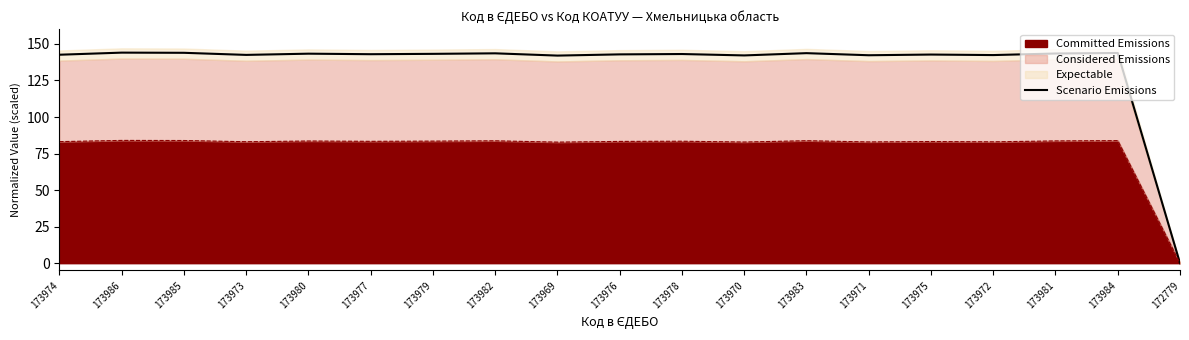

At which category does the chart reach its minimum across all series?

172779